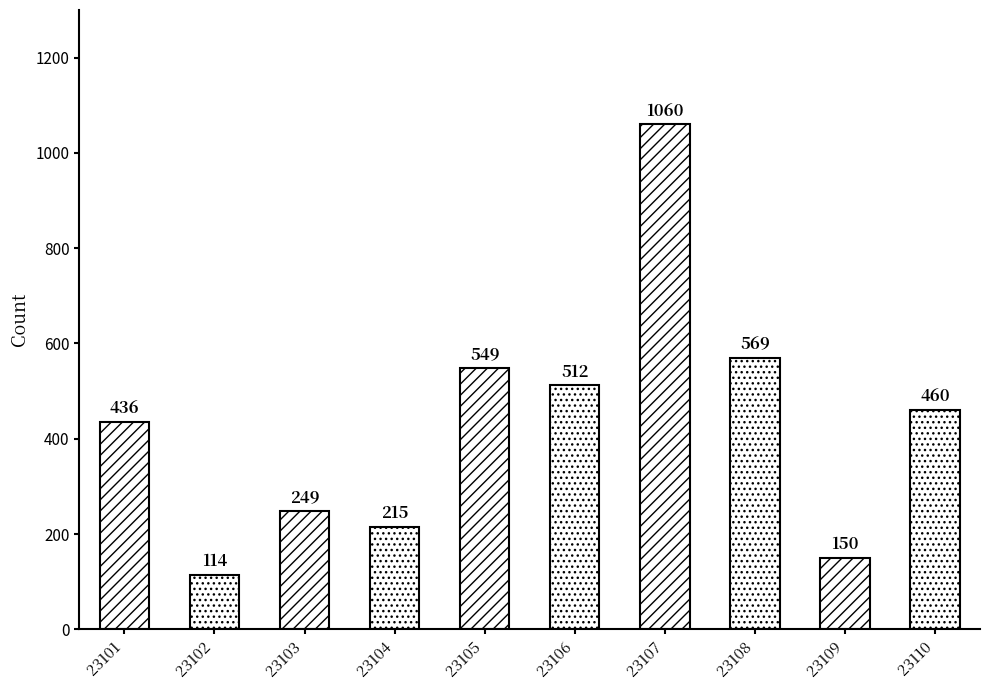

Count the number of categories in the chart.

10